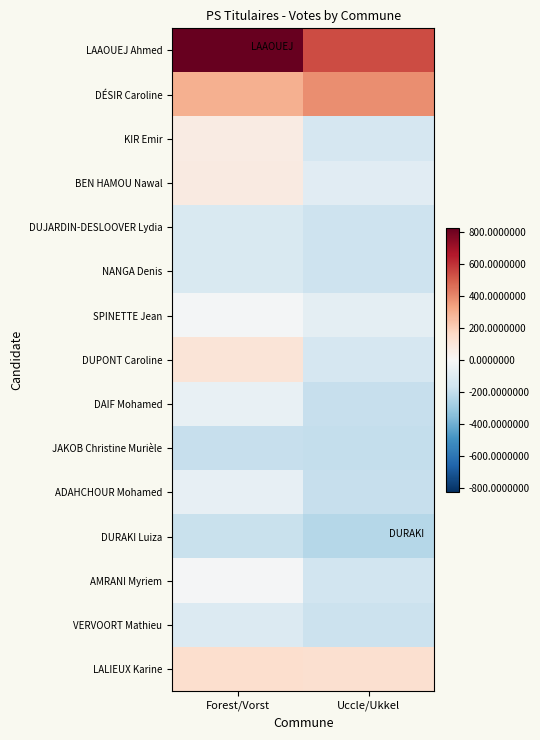

Reading left to right, transcribe all the data shown in this chart.

LAAOUEJ Ahmed: Forest/Vorst=1111.6	Uccle/Ukkel=540.6
DÉSIR Caroline: Forest/Vorst=295.6	Uccle/Ukkel=382.6
KIR Emir: Forest/Vorst=65.6	Uccle/Ukkel=-140.4
BEN HAMOU Nawal: Forest/Vorst=72.6	Uccle/Ukkel=-93.4
DUJARDIN-DESLOOVER Lydia: Forest/Vorst=-127.4	Uccle/Ukkel=-169.4
NANGA Denis: Forest/Vorst=-123.4	Uccle/Ukkel=-170.4
SPINETTE Jean: Forest/Vorst=-15.4	Uccle/Ukkel=-83.4
DUPONT Caroline: Forest/Vorst=107.6	Uccle/Ukkel=-140.4
DAIF Mohamed: Forest/Vorst=-62.4	Uccle/Ukkel=-190.4
JAKOB Christine Murièle: Forest/Vorst=-188.4	Uccle/Ukkel=-198.4
ADAHCHOUR Mohamed: Forest/Vorst=-66.4	Uccle/Ukkel=-193.4
DURAKI Luiza: Forest/Vorst=-184.4	Uccle/Ukkel=-236.4
AMRANI Myriem: Forest/Vorst=-9.4	Uccle/Ukkel=-159.4
VERVOORT Mathieu: Forest/Vorst=-115.4	Uccle/Ukkel=-177.4
LALIEUX Karine: Forest/Vorst=136.6	Uccle/Ukkel=133.6